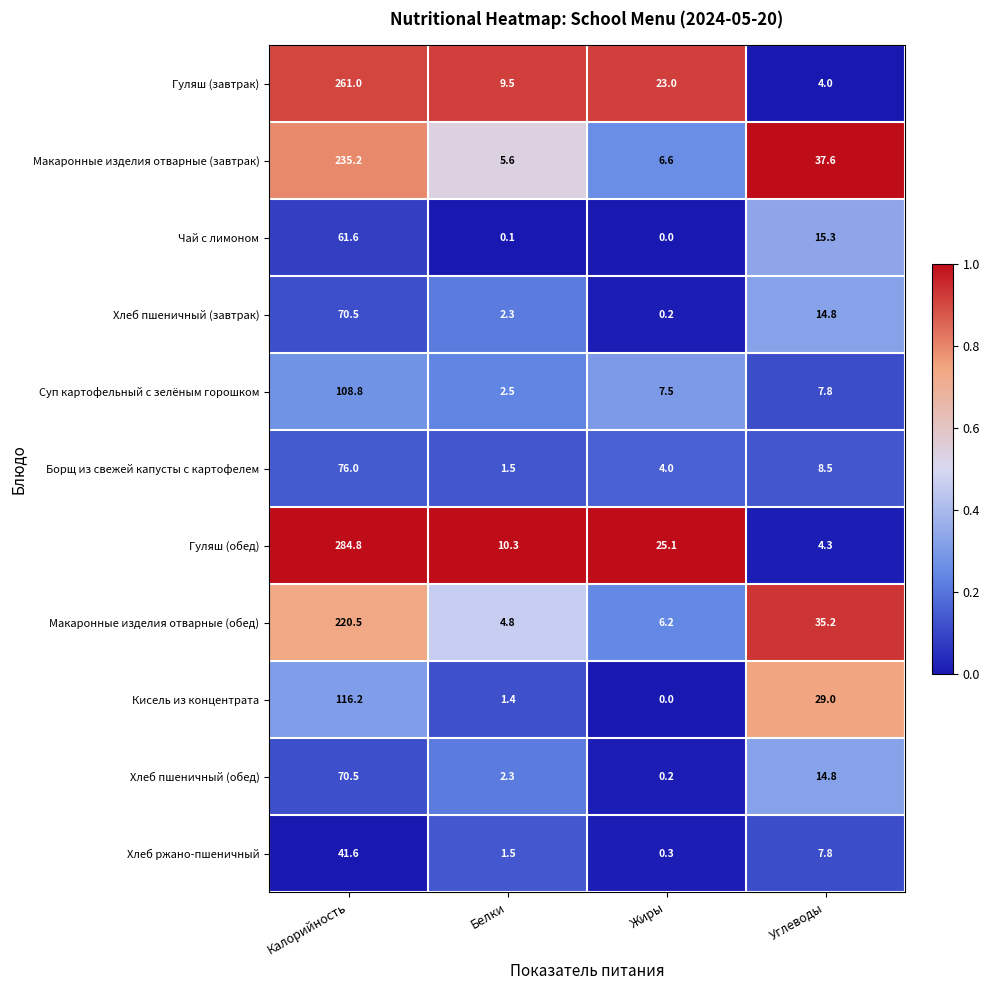

The Макаронные изделия отварные (обед) series shows 220.5 at Калорийность. True or false?

True